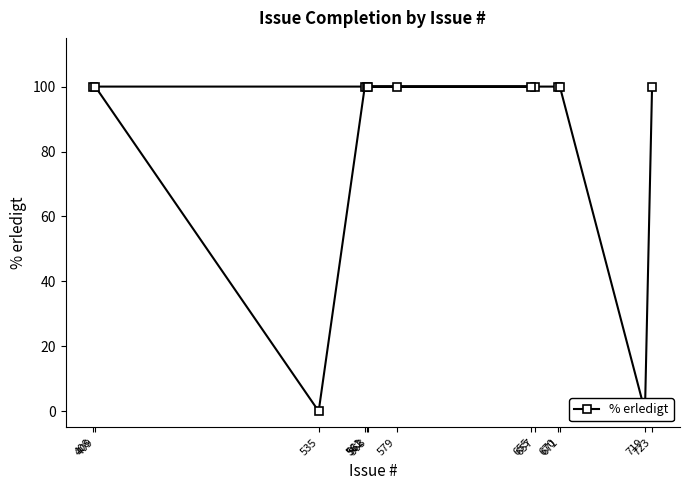

Which has a higher value, 655 or 579?

655